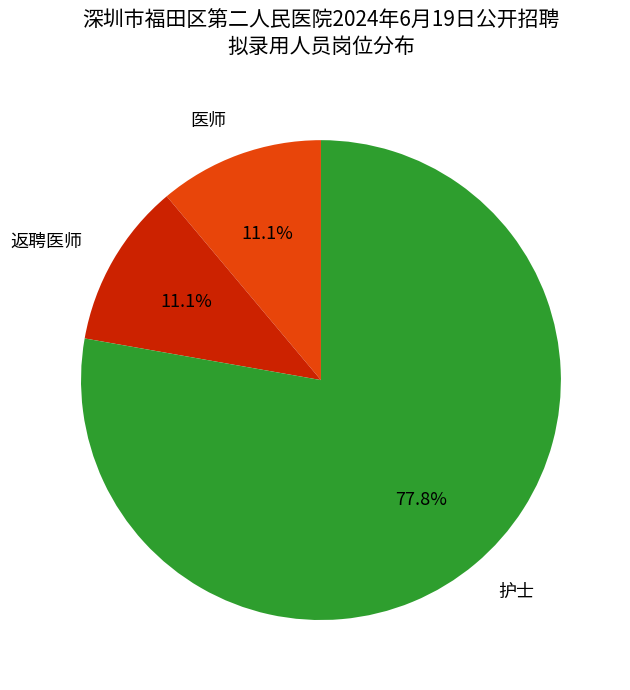

Is there a majority slice in this chart?

Yes